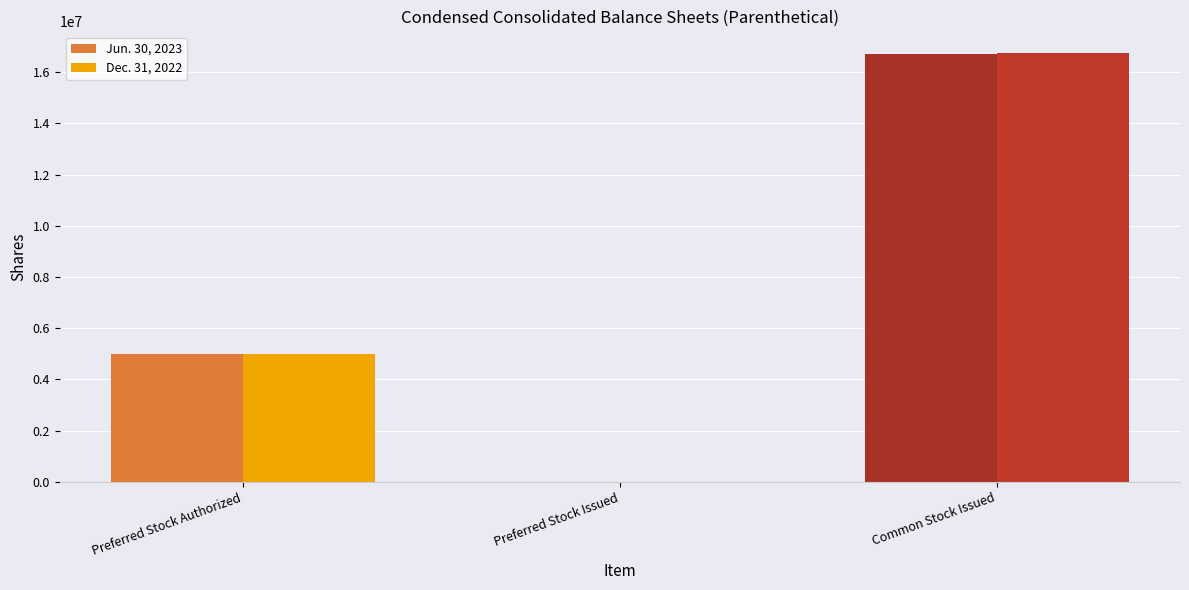

Rank the series by their maximum value, from highest to lowest.

Dec. 31, 2022, Jun. 30, 2023